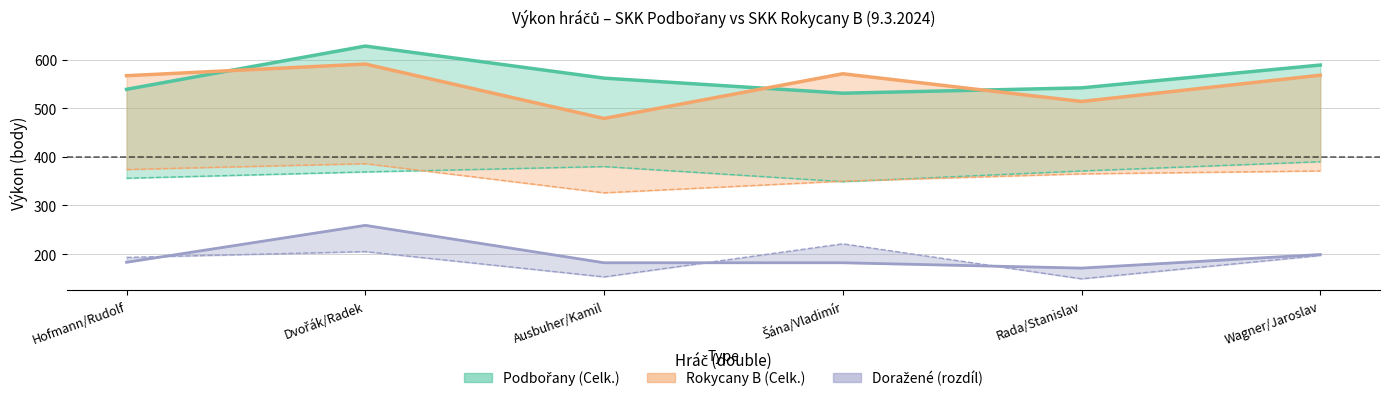

Where is Podbořany - Celk. nearest to the value 579?

Wagner/Jaroslav